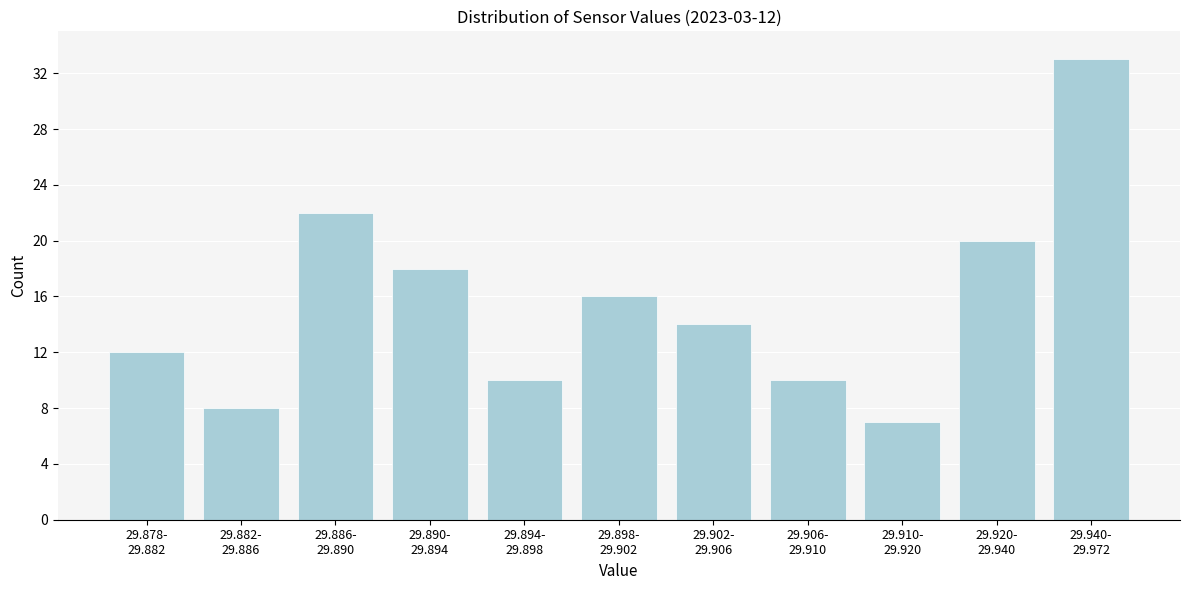

Reading right to left, extract all data points from this chart.

33	20	7	10	14	16	10	18	22	8	12